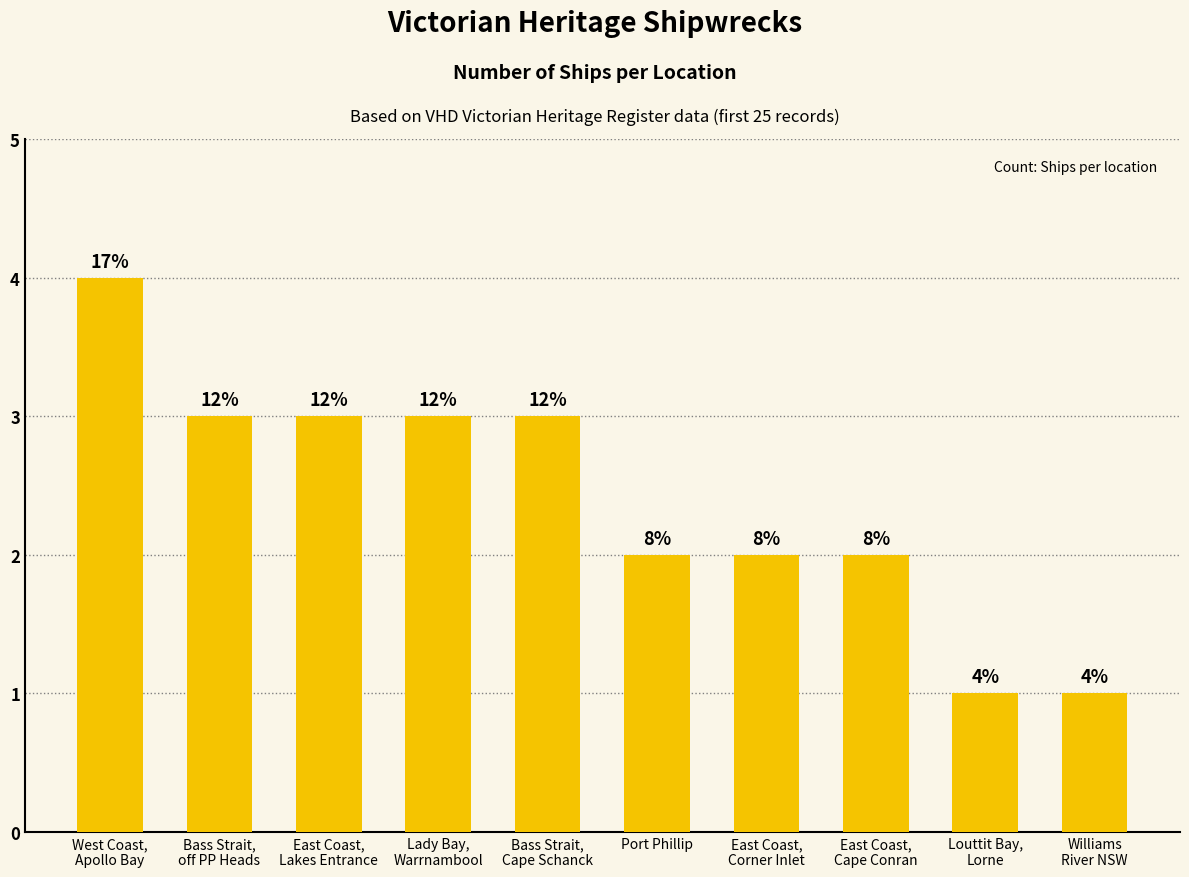

At which label does the data first exceed 3?

West Coast,
Apollo Bay